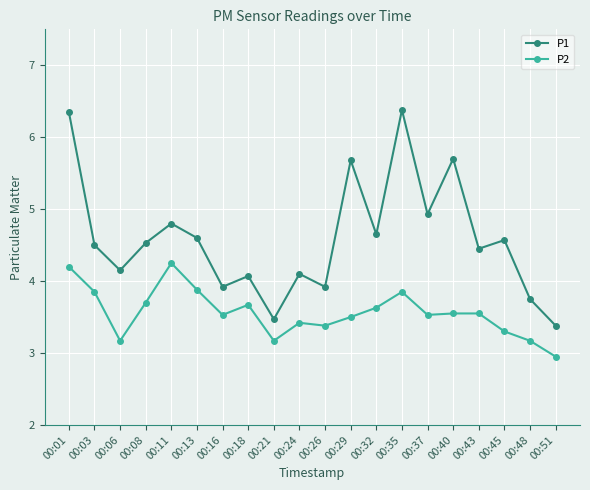

What is the minimum value for P1?

3.4